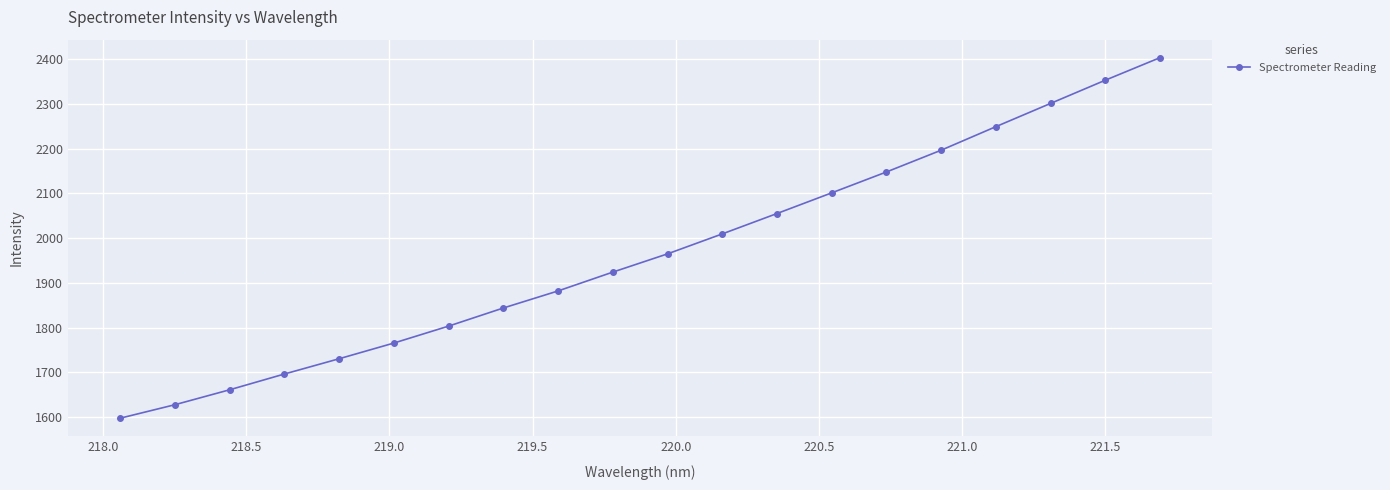

Count the number of data series in this chart.

1